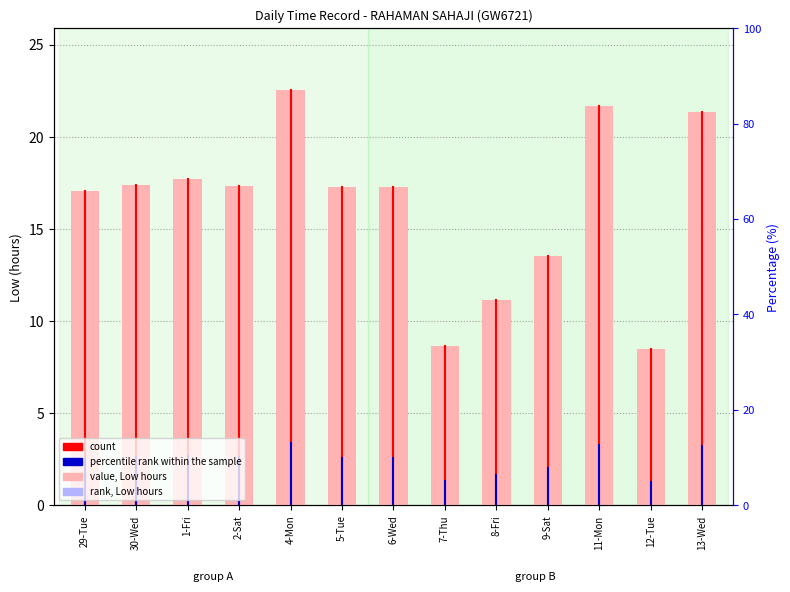

List the labels in order of value, smallest first.

12-Tue, 7-Thu, 8-Fri, 9-Sat, 29-Tue, 6-Wed, 5-Tue, 2-Sat, 30-Wed, 1-Fri, 13-Wed, 11-Mon, 4-Mon